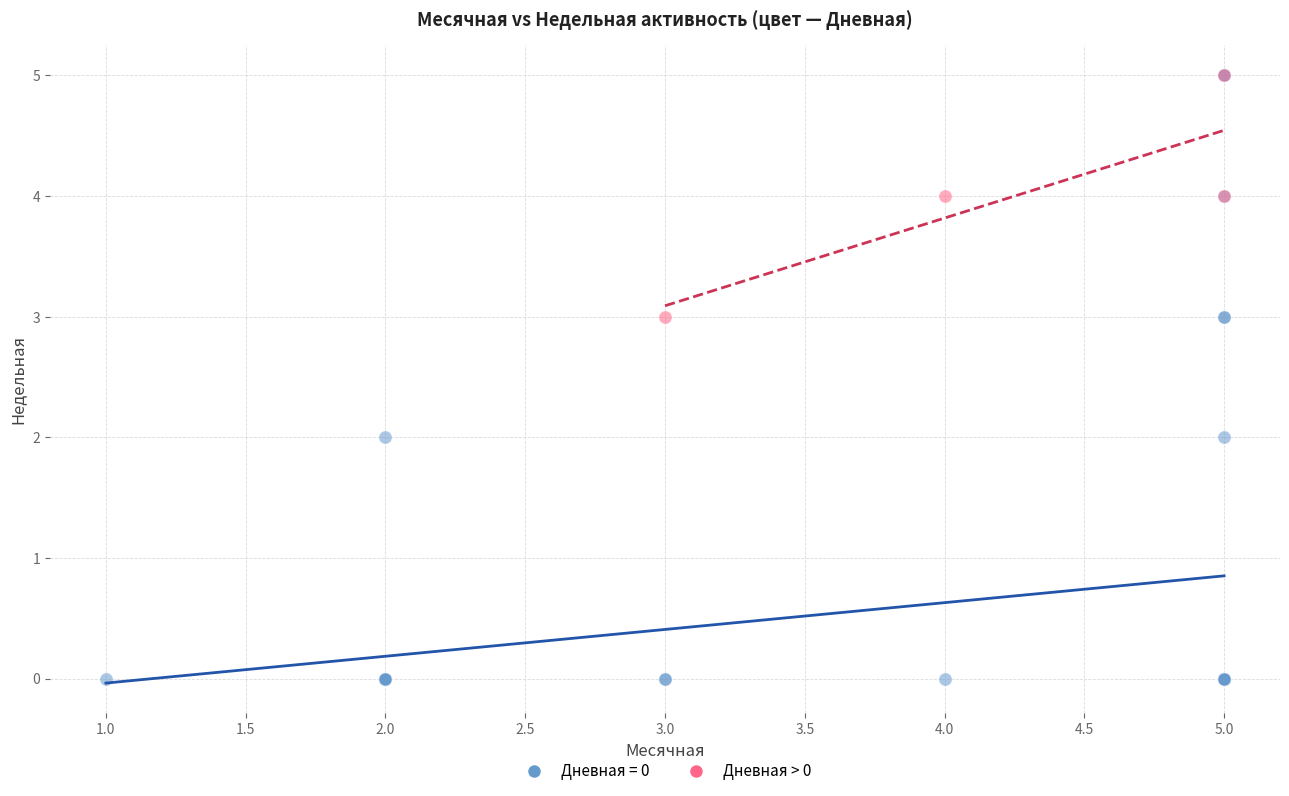

Which series has the widest spread of Y values?

Дневная = 0